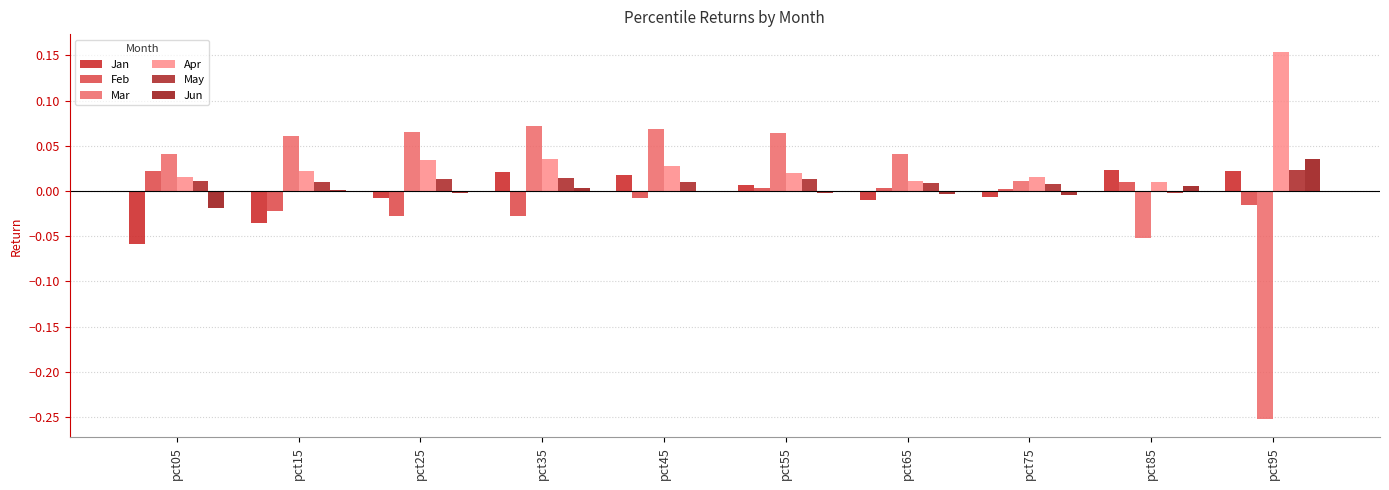

What is the difference between the Mar values at pct05 and pct85?

0.1